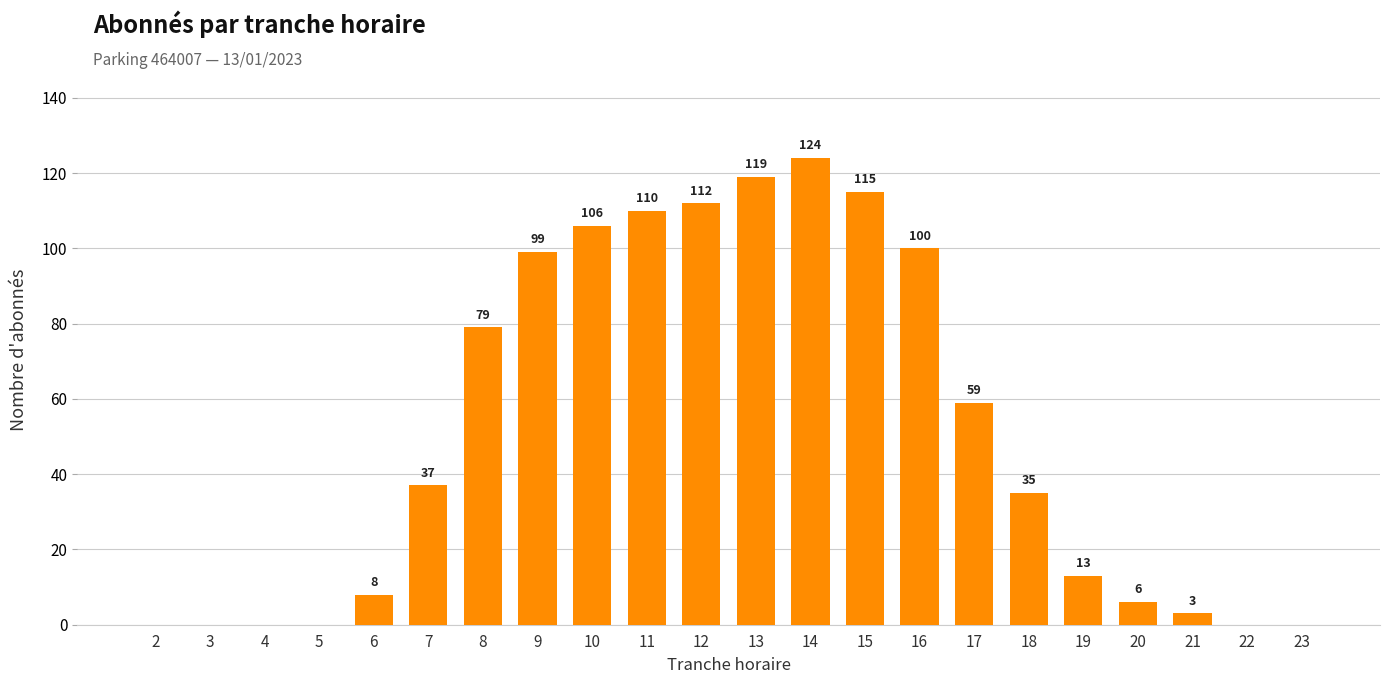

Reading right to left, transcribe all the data shown in this chart.

0	0	3	6	13	35	59	100	115	124	119	112	110	106	99	79	37	8	0	0	0	0